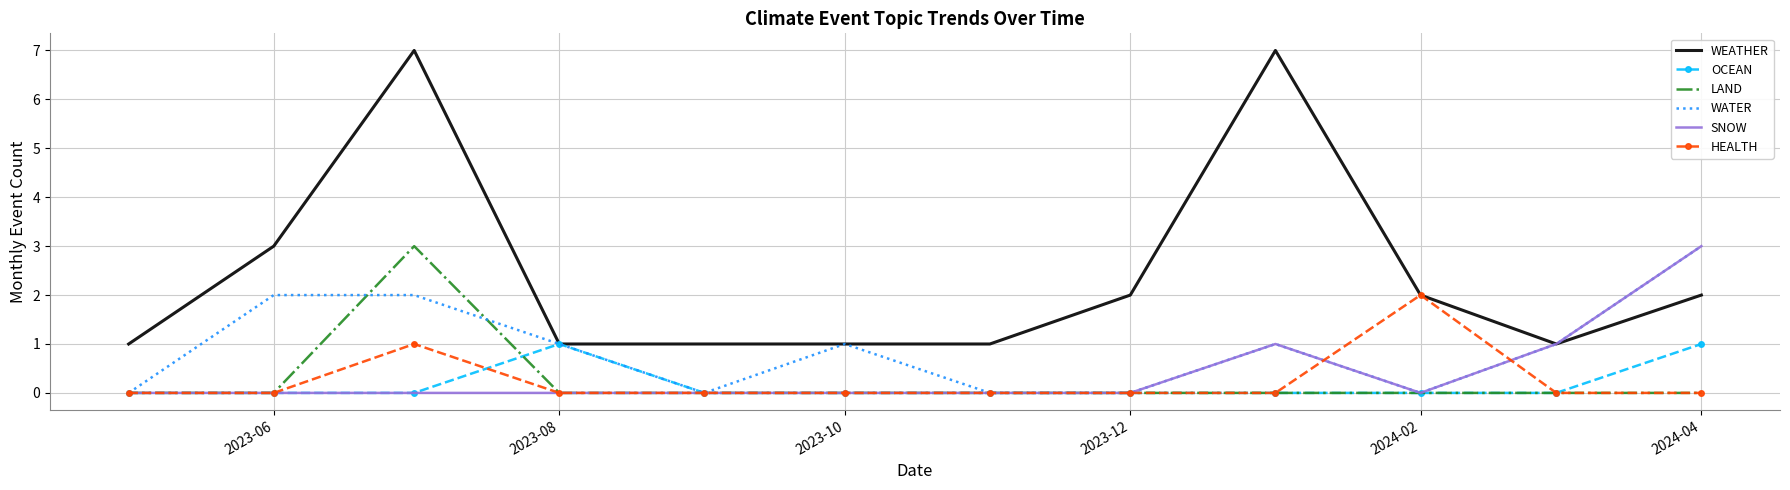

Which series has the largest total across all categories?

WEATHER